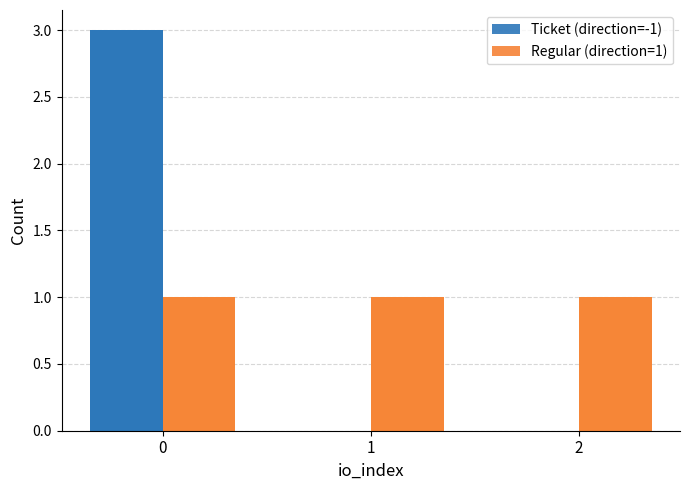

What are all the series names shown in the legend?

Ticket (direction=-1), Regular (direction=1)